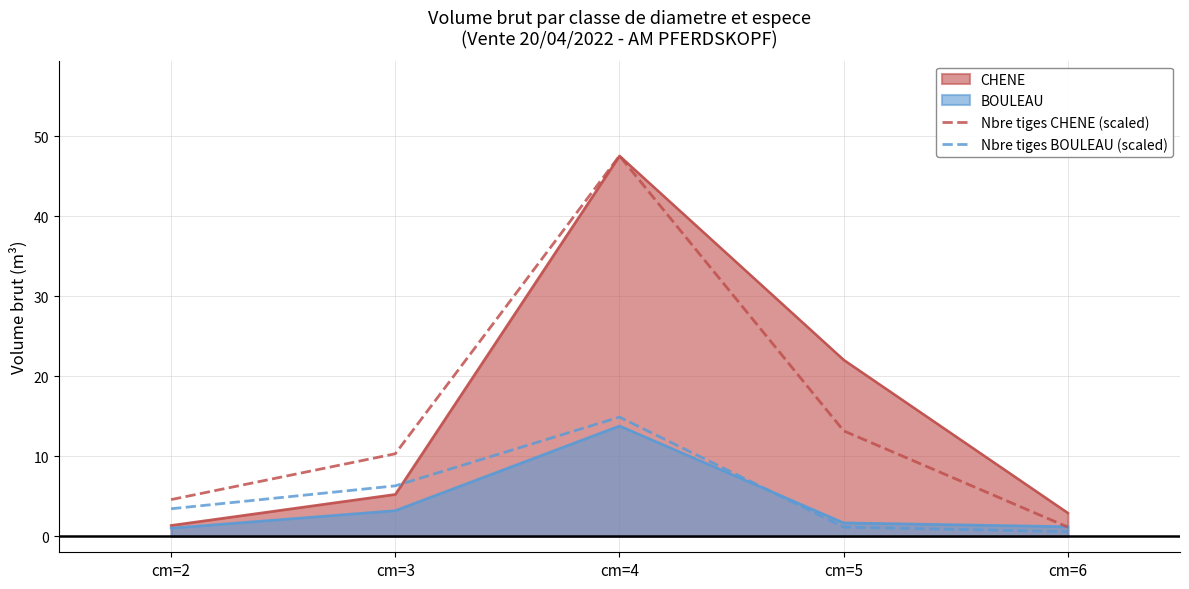

True or false: Nbre tiges CHENE (scaled) has more than 2 interior local peaks.

False